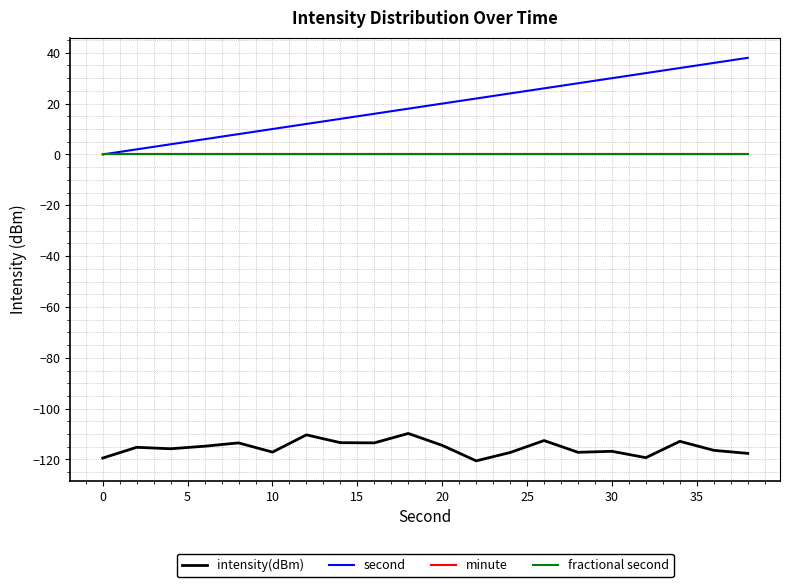

Does the chart have visible grid lines?

Yes